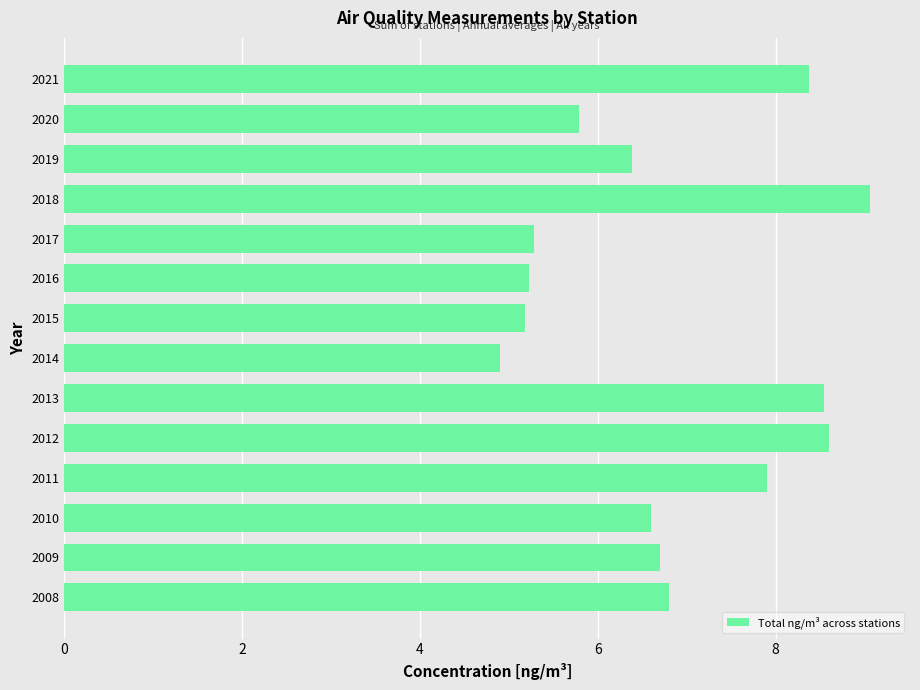

Between 2018 and 2011, which is larger?

2018